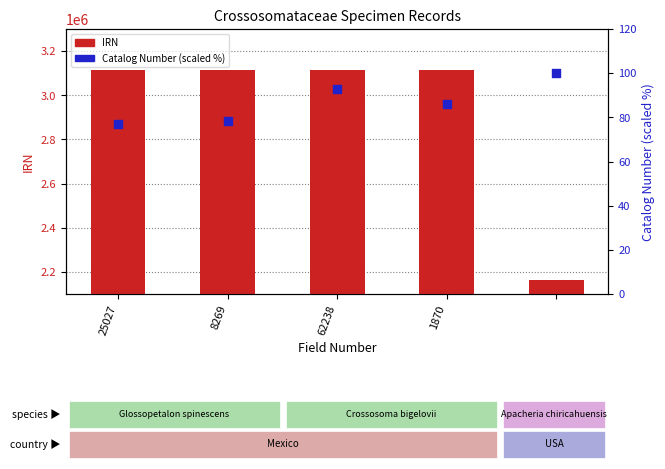

Which series reaches the minimum Y coordinate?

Catalog Number (scaled %)